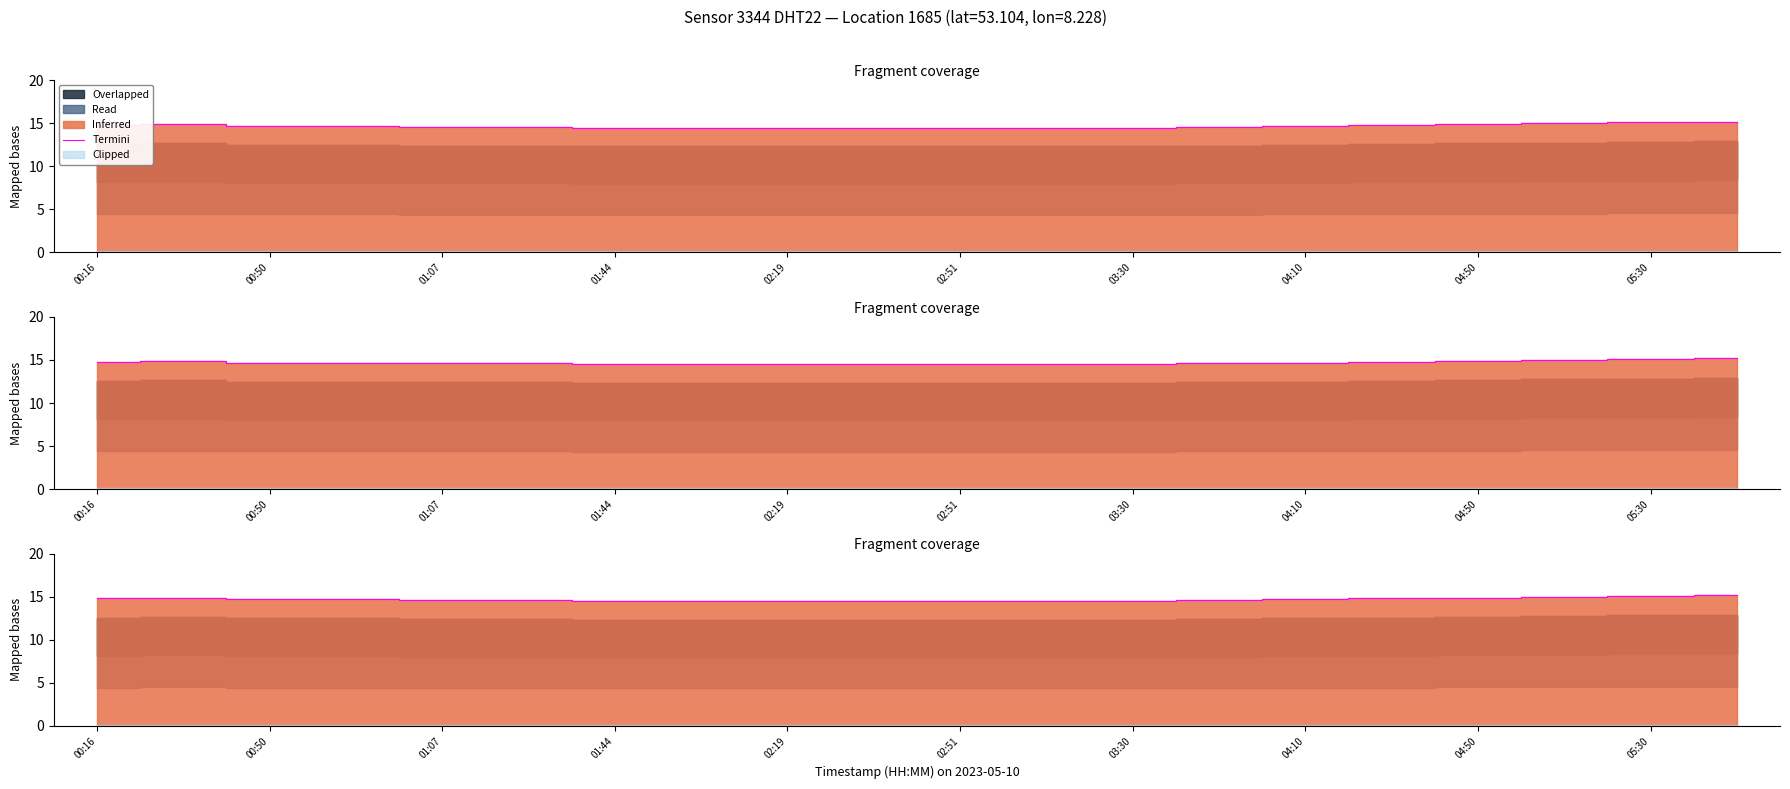

What is the minimum value shown in the chart?

14.5